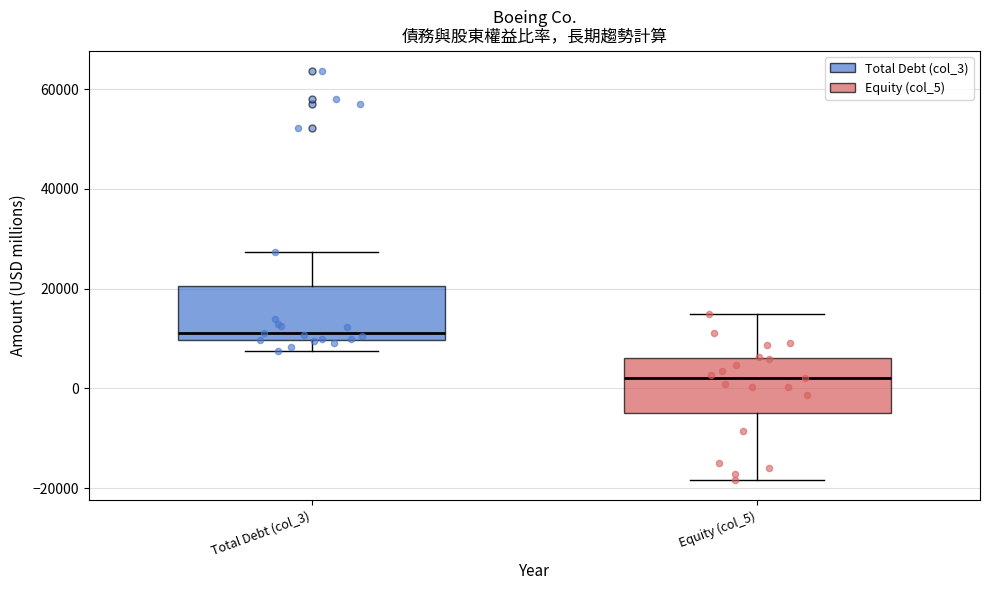

Reading left to right, transcribe this box plot: for each box, give where its median line is, the range the box spans, and where its two whiskers end, as read against the y-axis. The values are not printed on the chart, so give them approximately, as read against the axis.

Total Debt (col_3): median 12000, box 10000 to 20000, whiskers 8000 to 28000
Equity (col_5): median 2000, box -4000 to 6000, whiskers -18000 to 14000